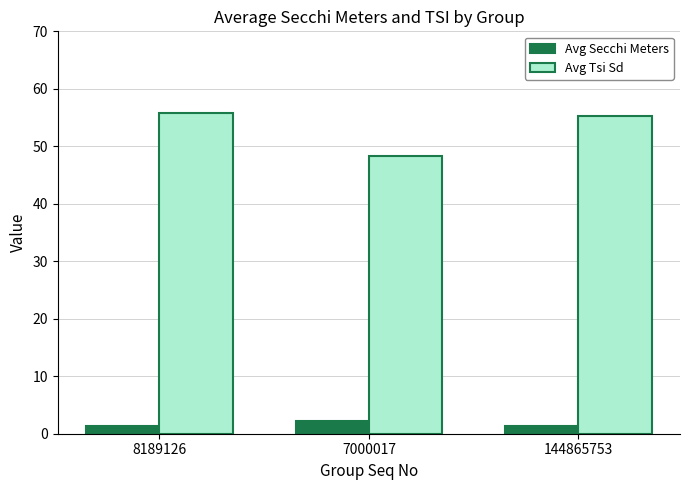

How many bars are there in each group?

2